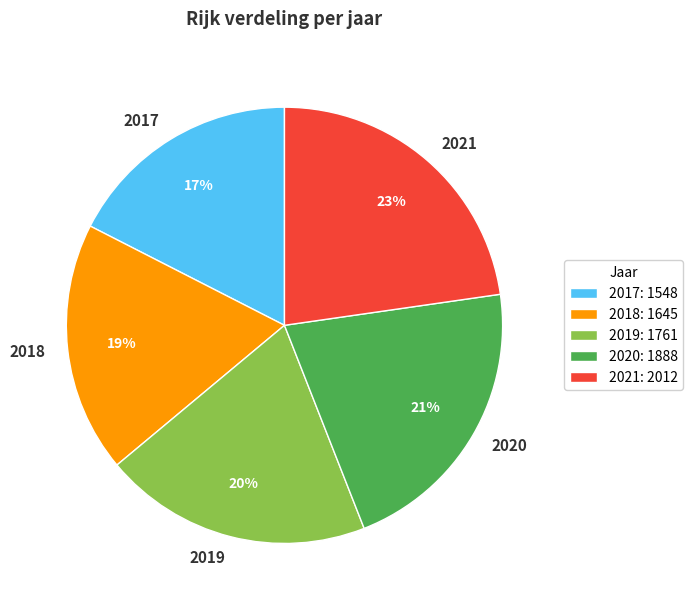

Rank the categories by value from highest to lowest.

2021, 2020, 2019, 2018, 2017